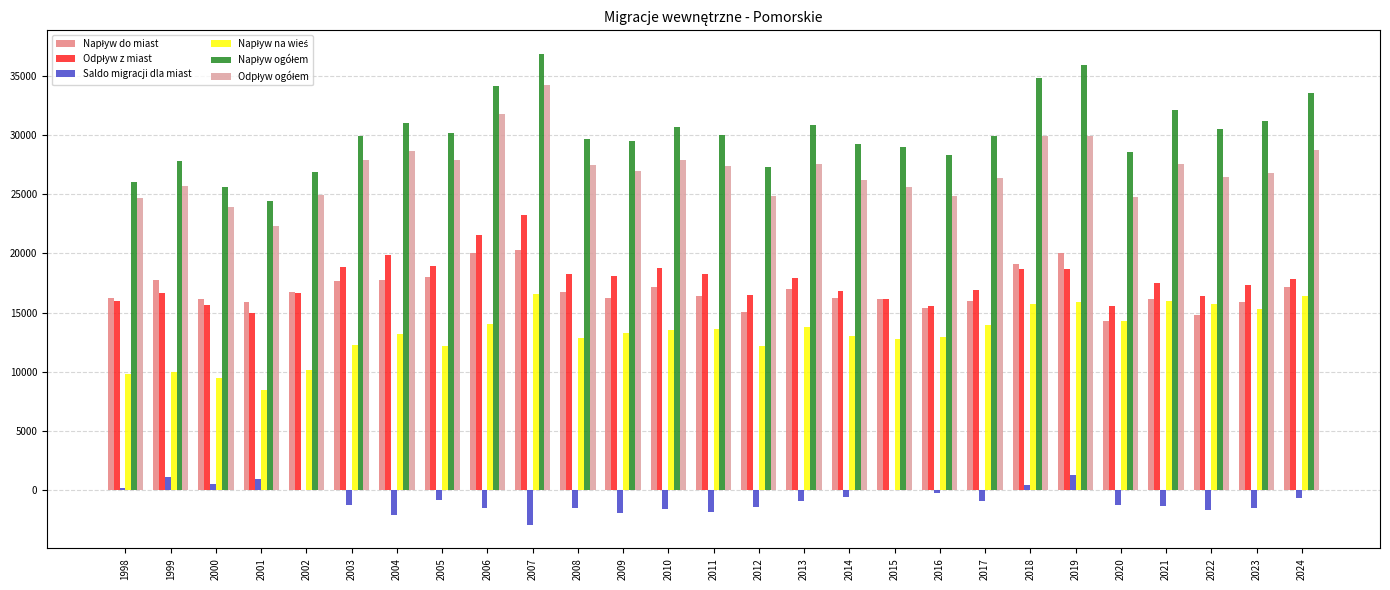

At which category is the sum across all series the highest?

2007